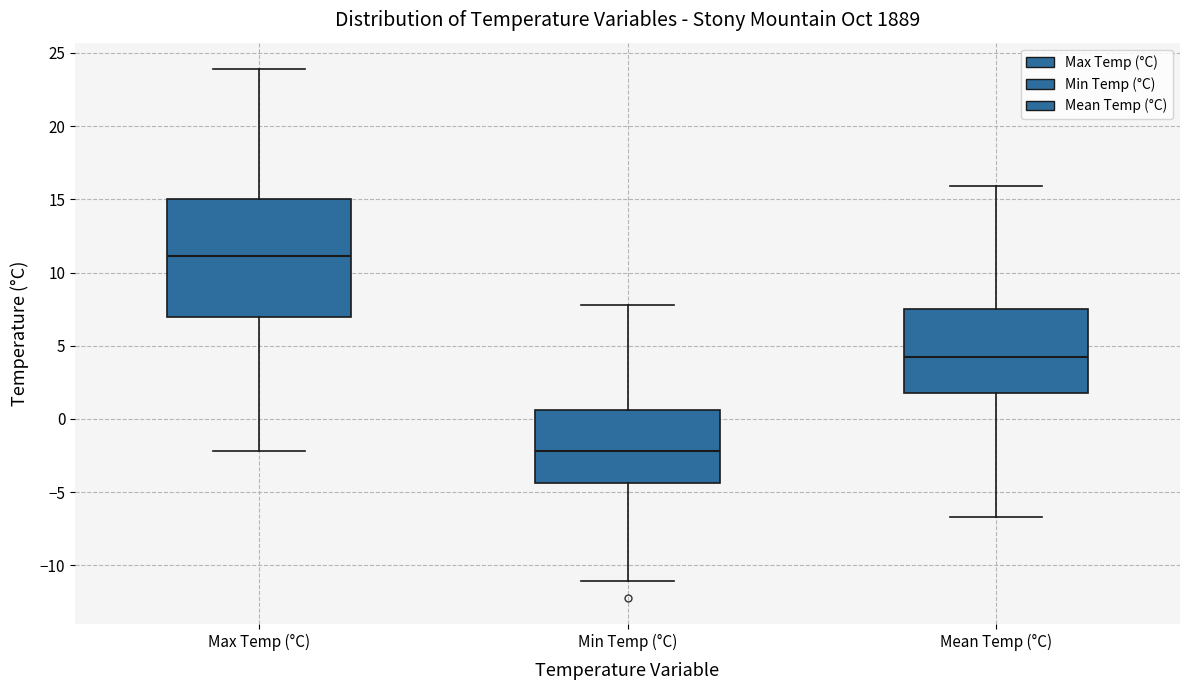

Comparing the boxes themselves (not the whiskers), which one is the tallest?

Max Temp (°C)